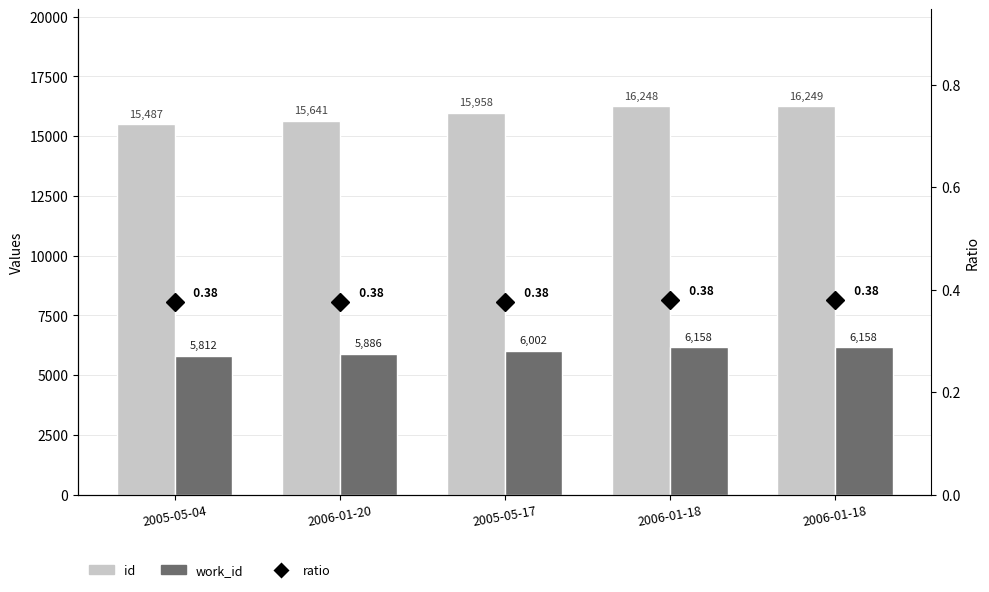

What is the value of the work_id bar at the 5th from the left?

6158.0